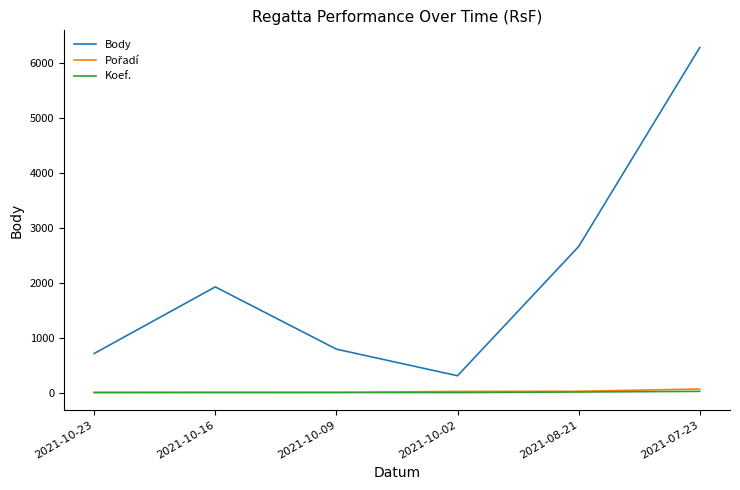

Which series changed the most between 2021-10-16 and 2021-10-09?

Body